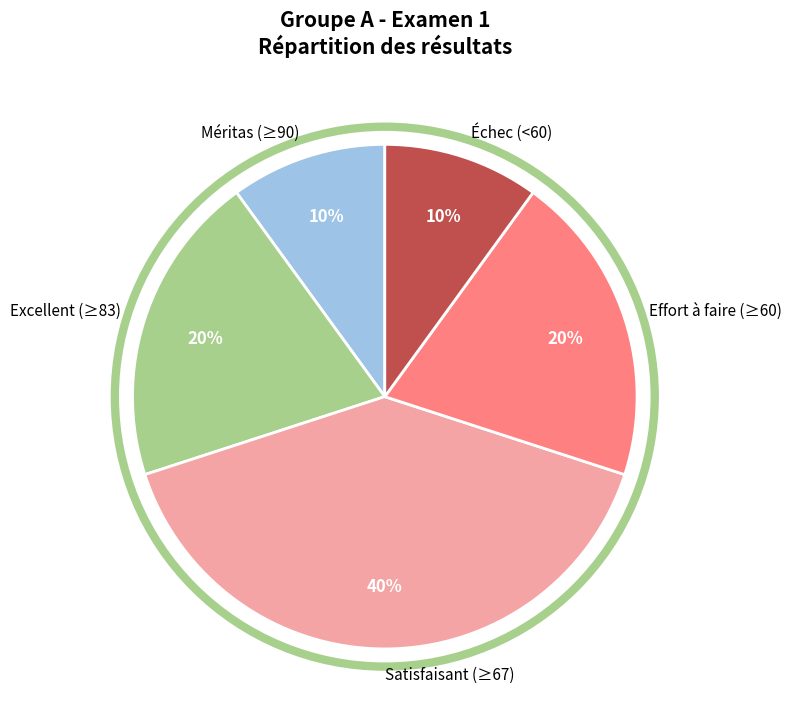

Approximately how many times larger is the value at Échec (<60) compared to Excellent (≥83)?

0.5